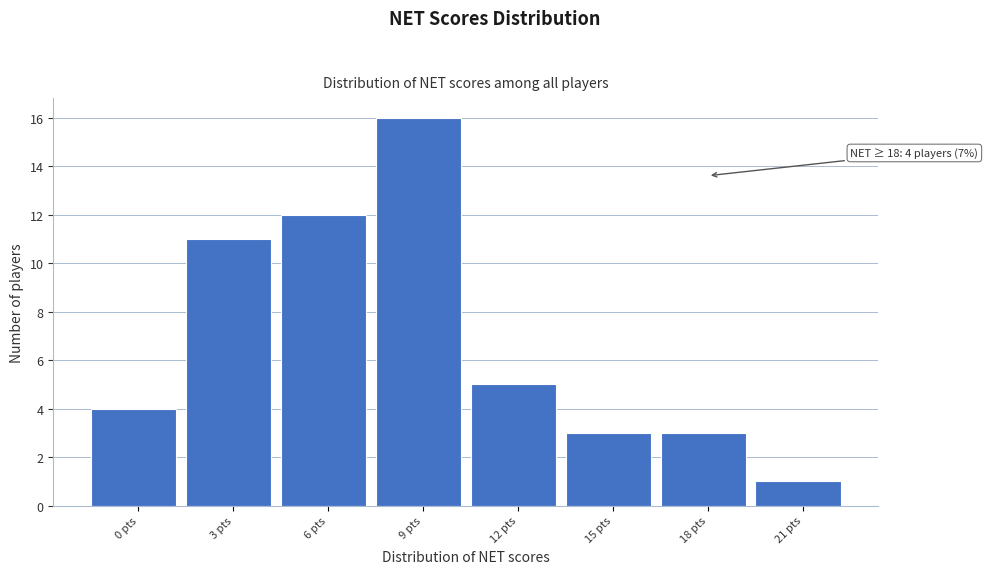

Reading left to right, extract all data points from this chart.

0 pts=4	3 pts=11	6 pts=12	9 pts=16	12 pts=5	15 pts=3	18 pts=3	21 pts=1